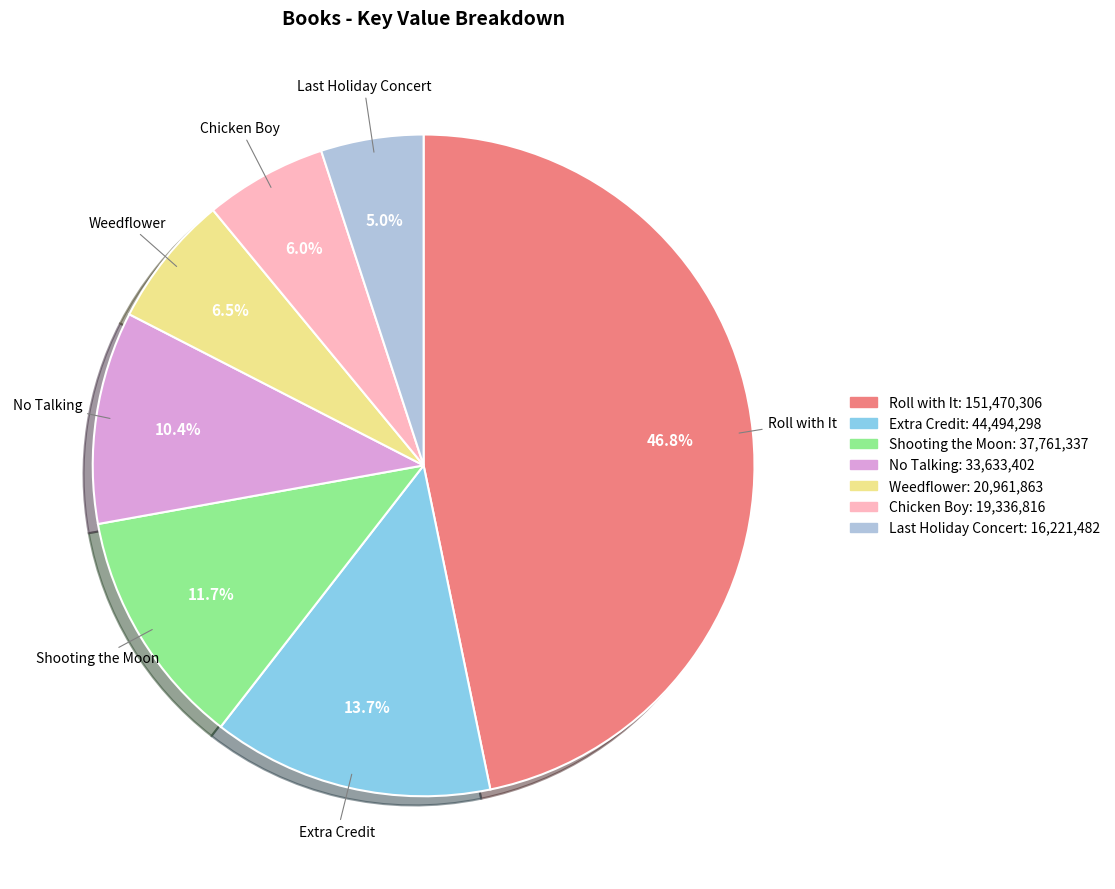

Between No Talking and Extra Credit, which is larger?

Extra Credit